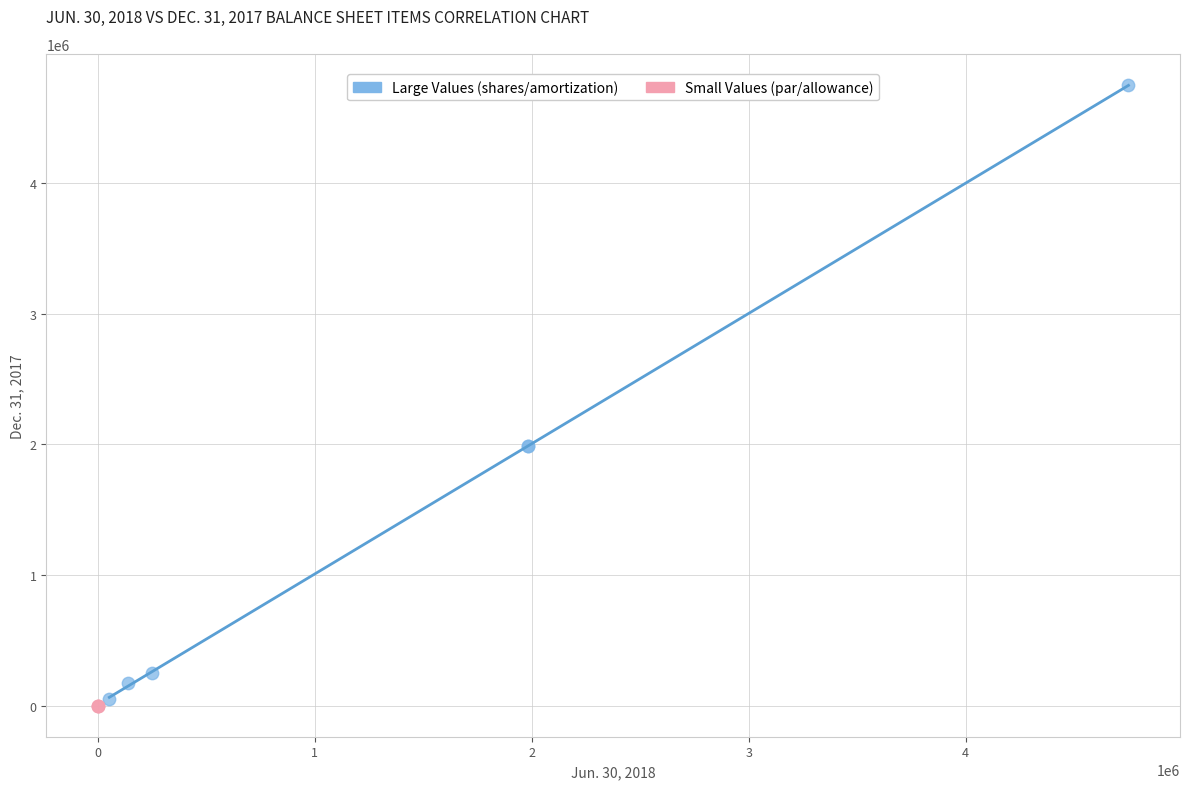

What are all the series names shown in the legend?

Large Values (shares/amortization), Small Values (par/allowance)